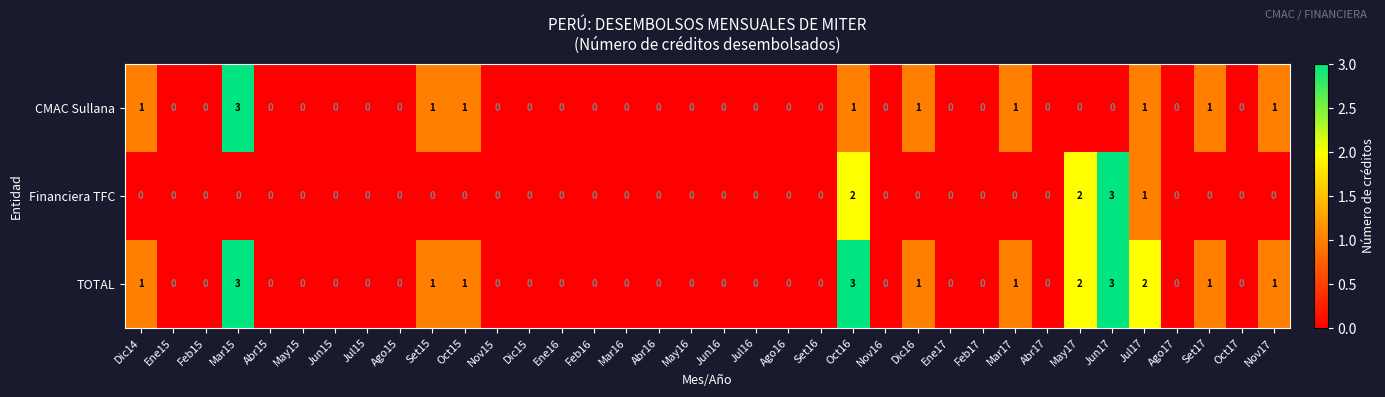

Is the value of CMAC Sullana at Mar15 greater than the value of Financiera TFC at Jun16?

Yes